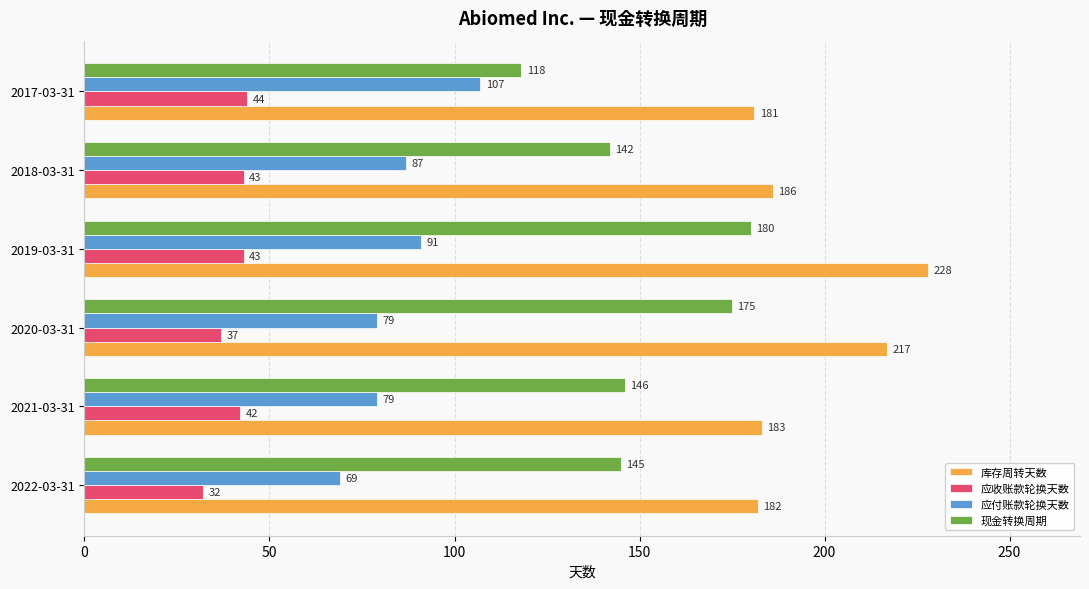

The value of 库存周转天数 at 2017-03-31 is 181. True or false?

True